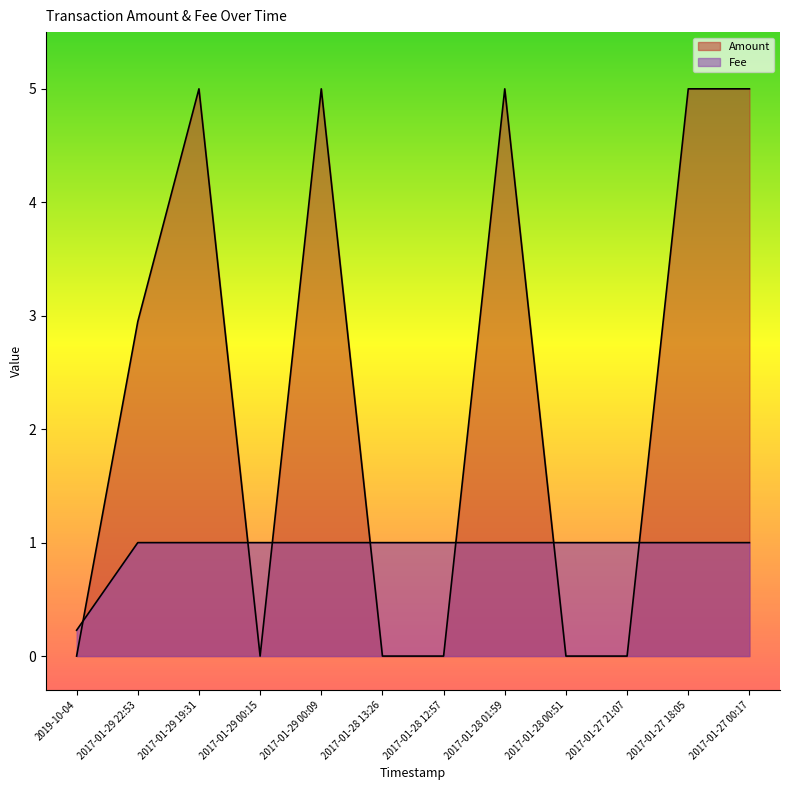

What is the value of the Fee point at the 6th from the left?

1.0